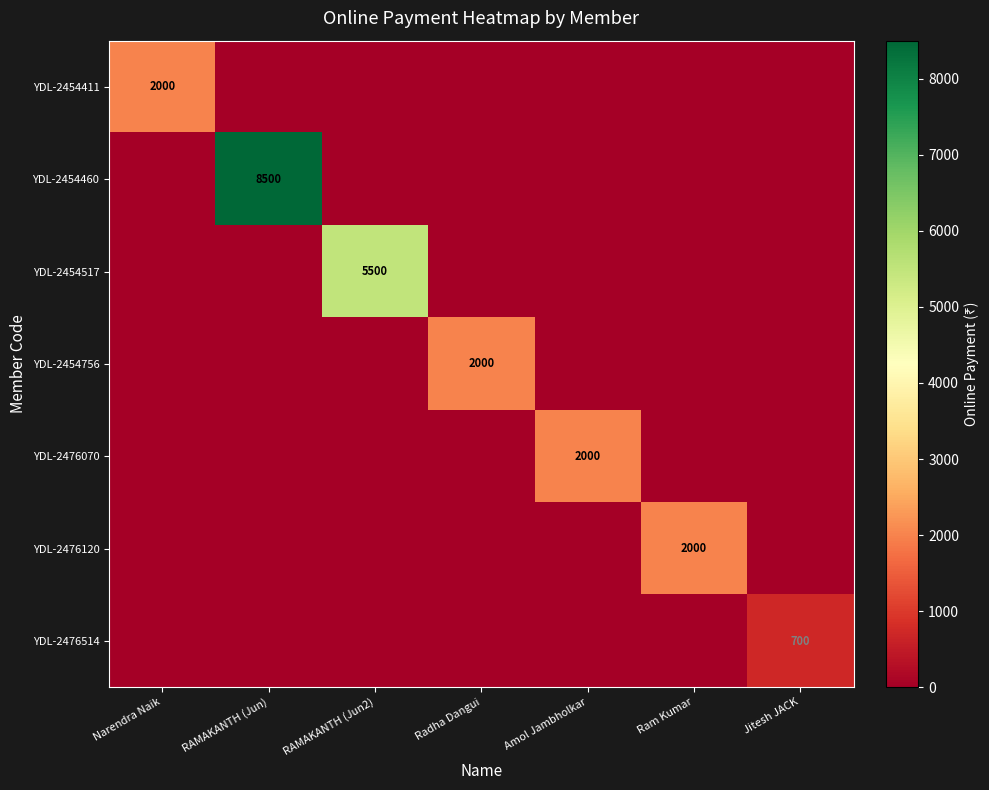

The value of YDL-2454460 at RAMAKANTH (Jun) is 3189. True or false?

False